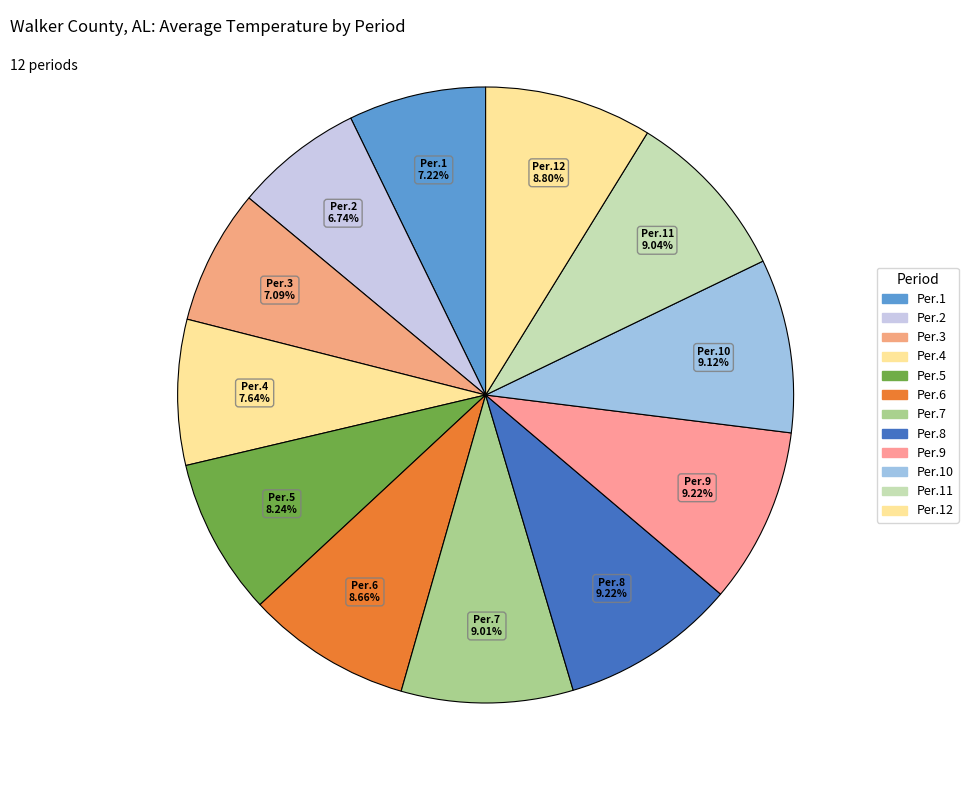

Is there any slice that represents more than half of the pie?

No